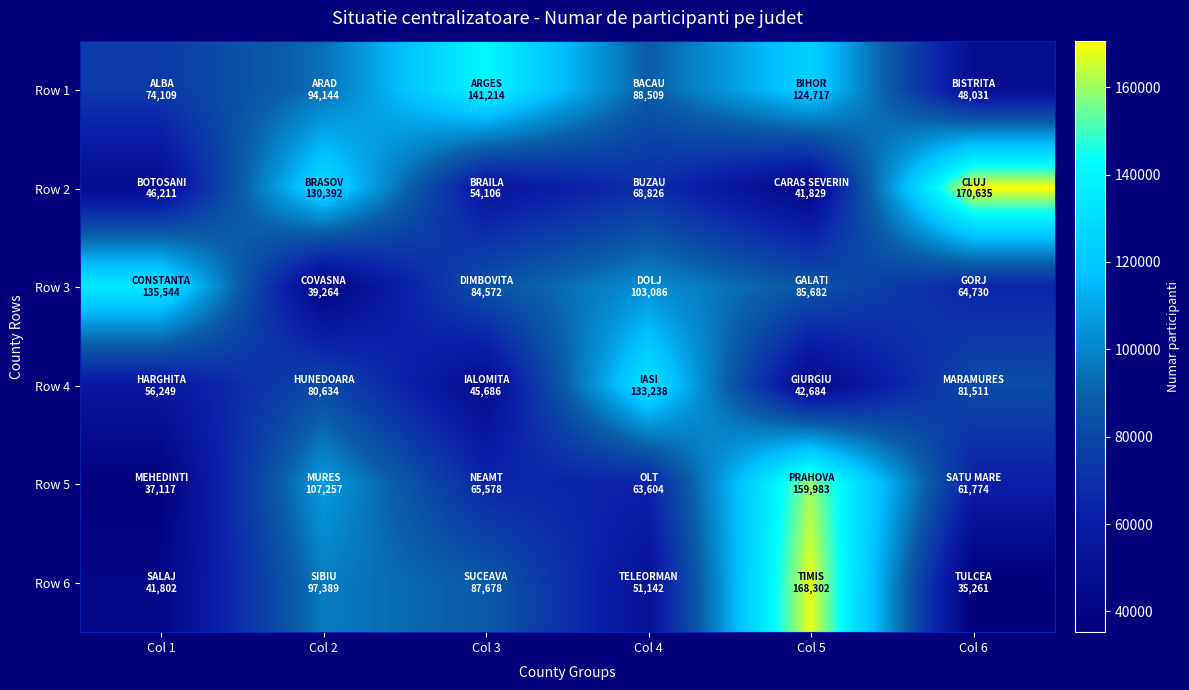

What is the minimum value shown in the chart?

35261